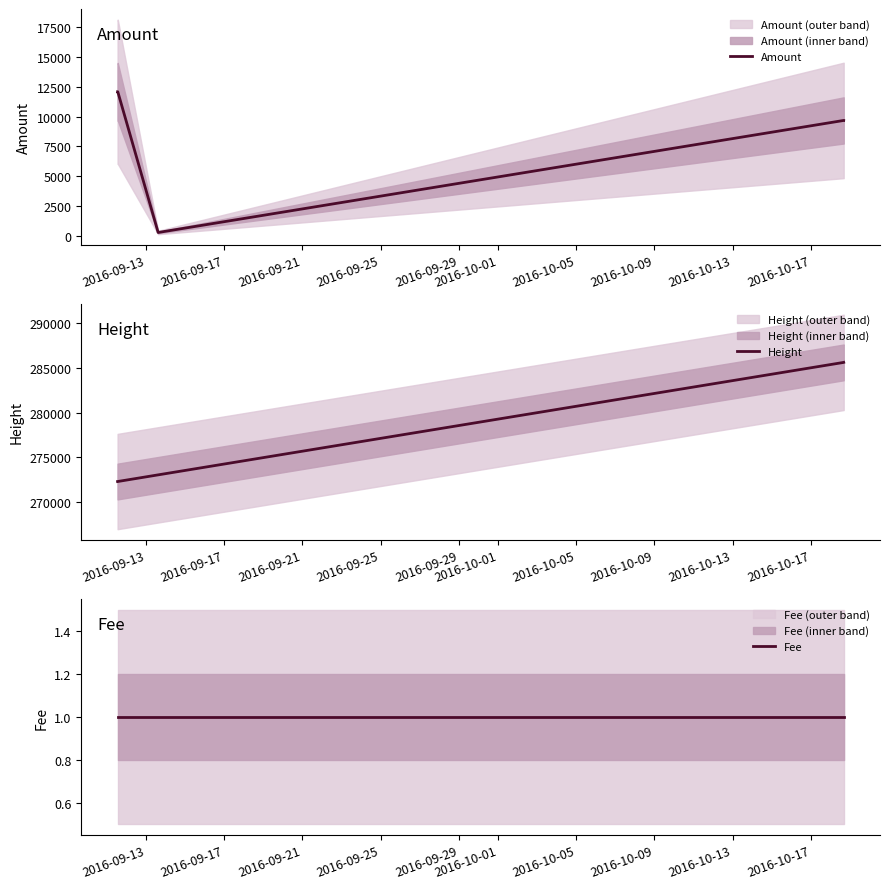

True or false: Fee and Amount intersect in this chart.

False